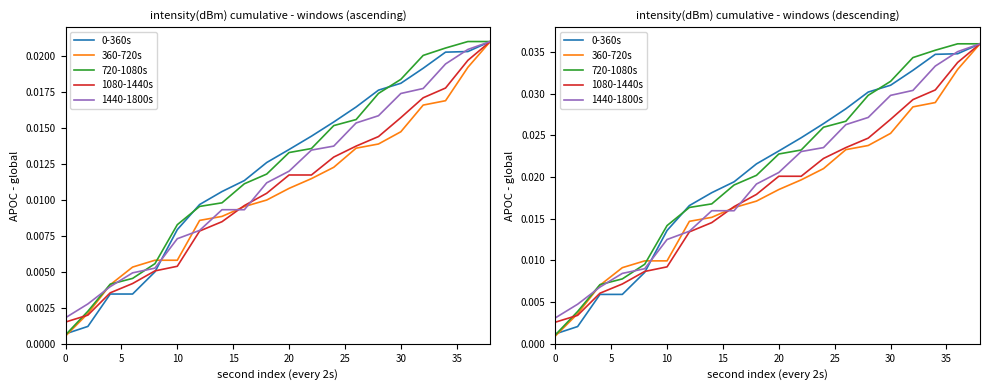

True or false: 1080-1440s has more than 1 points higher than both neighbors.

False